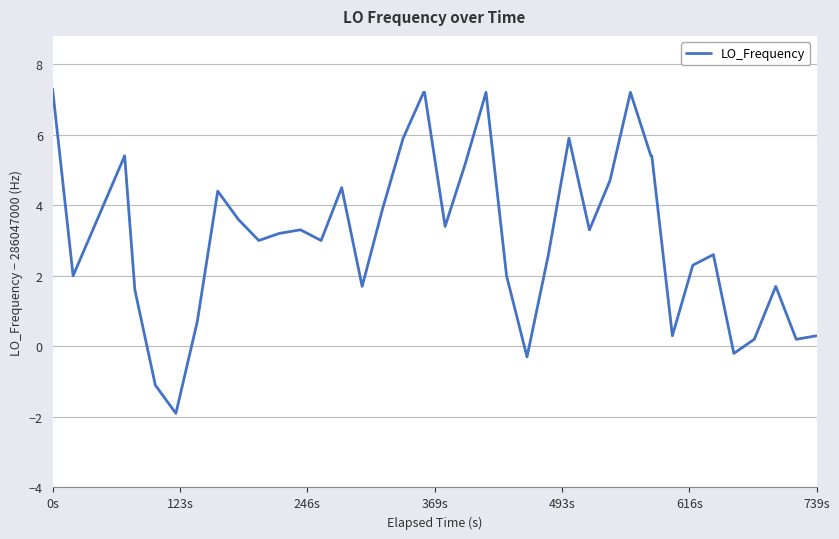

How many lines are shown in the chart?

1